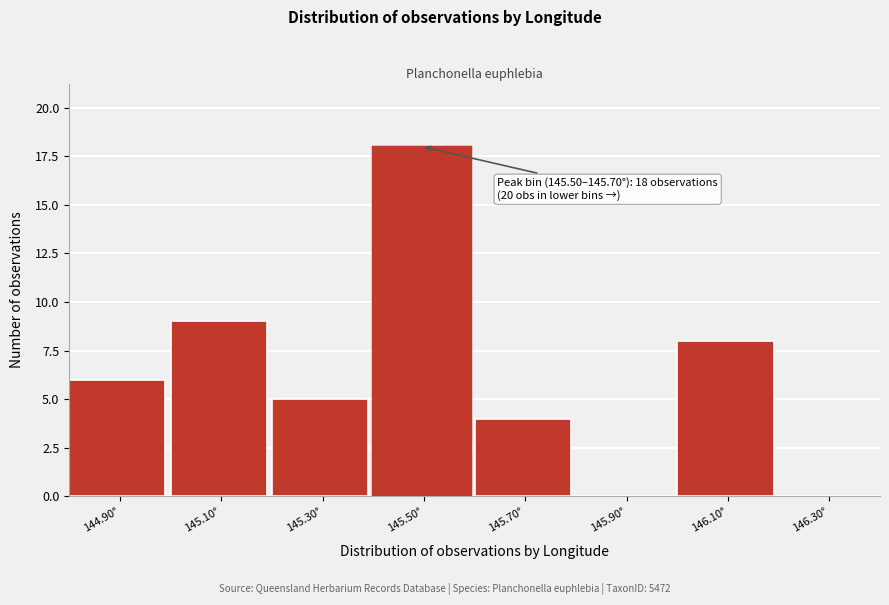

Reading left to right, extract all data points from this chart.

144.90°=6	145.10°=9	145.30°=5	145.50°=18	145.70°=4	145.90°=0	146.10°=8	146.30°=0